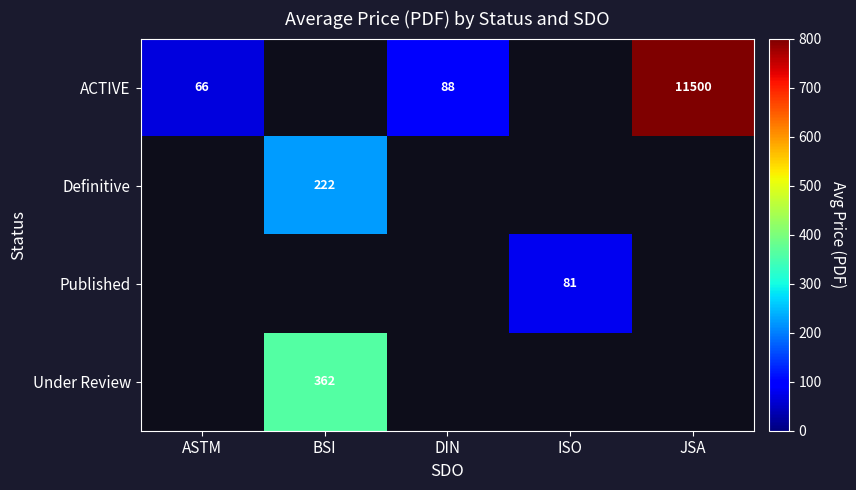

Is the value of Under Review at BSI greater than the value of Published at ISO?

Yes